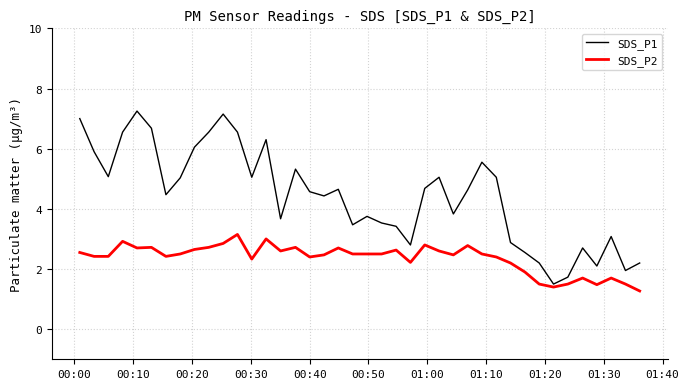

Which series has the largest range (max minus min)?

SDS_P1